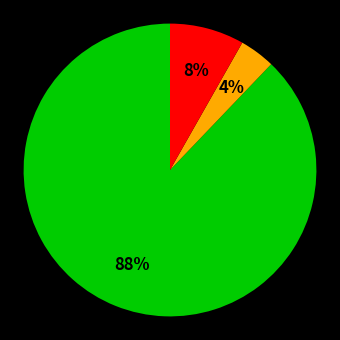

To the nearest percent, what is the average slice percentage?

33%